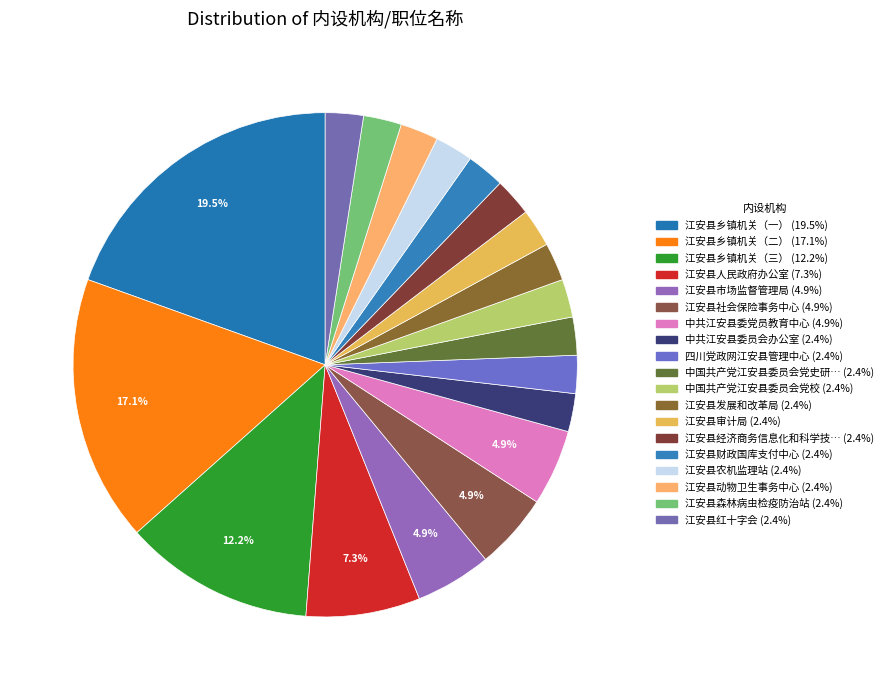

To the nearest percent, what is the difference between the largest and smallest slice percentages?

17%